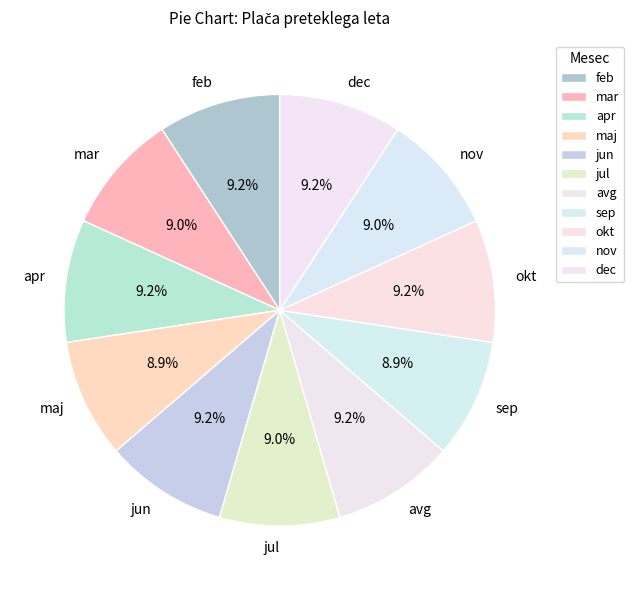

Count the number of slices in the pie.

11